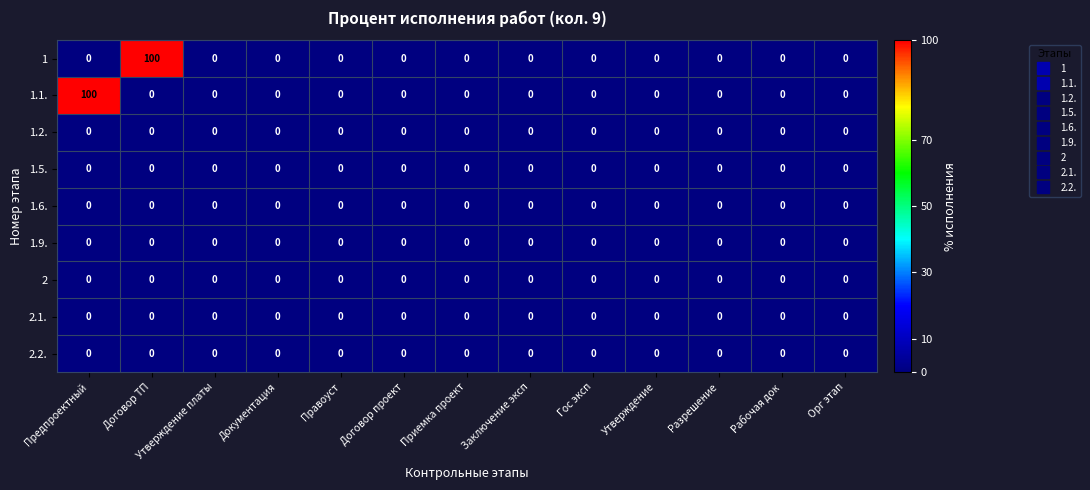

Which series changed the most between Предпроектный and Договор проект?

1.1.